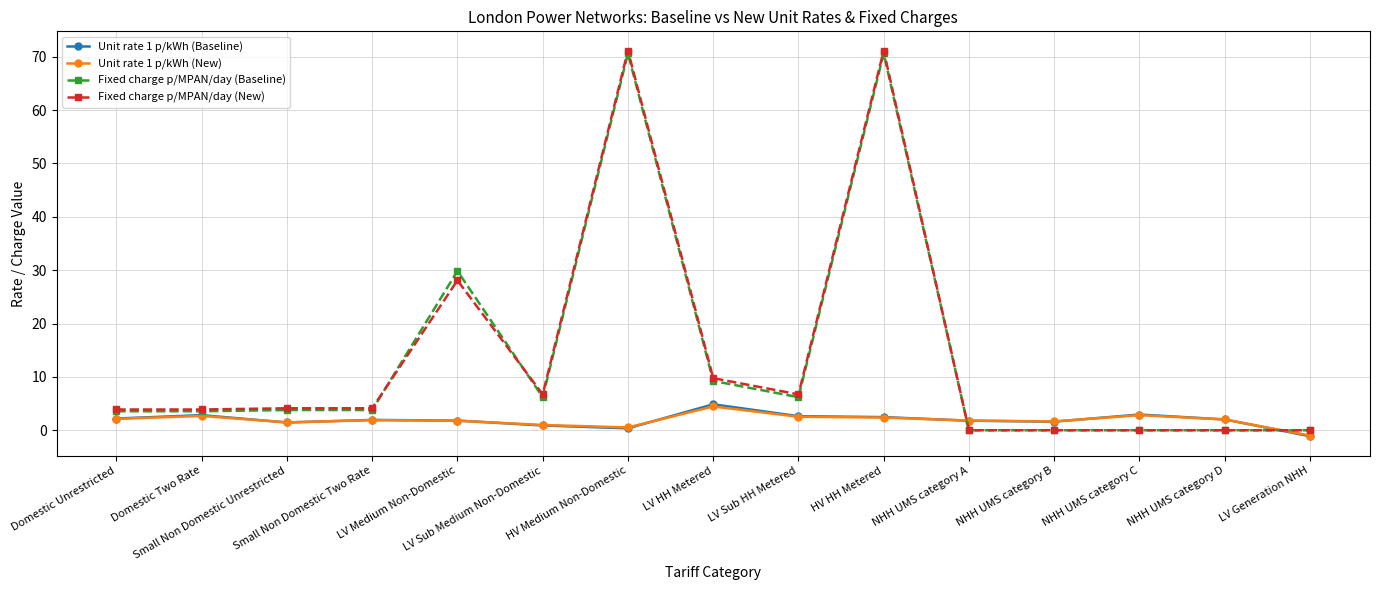

True or false: Fixed charge p/MPAN/day (Baseline) has more than 1 interior local peaks.

True